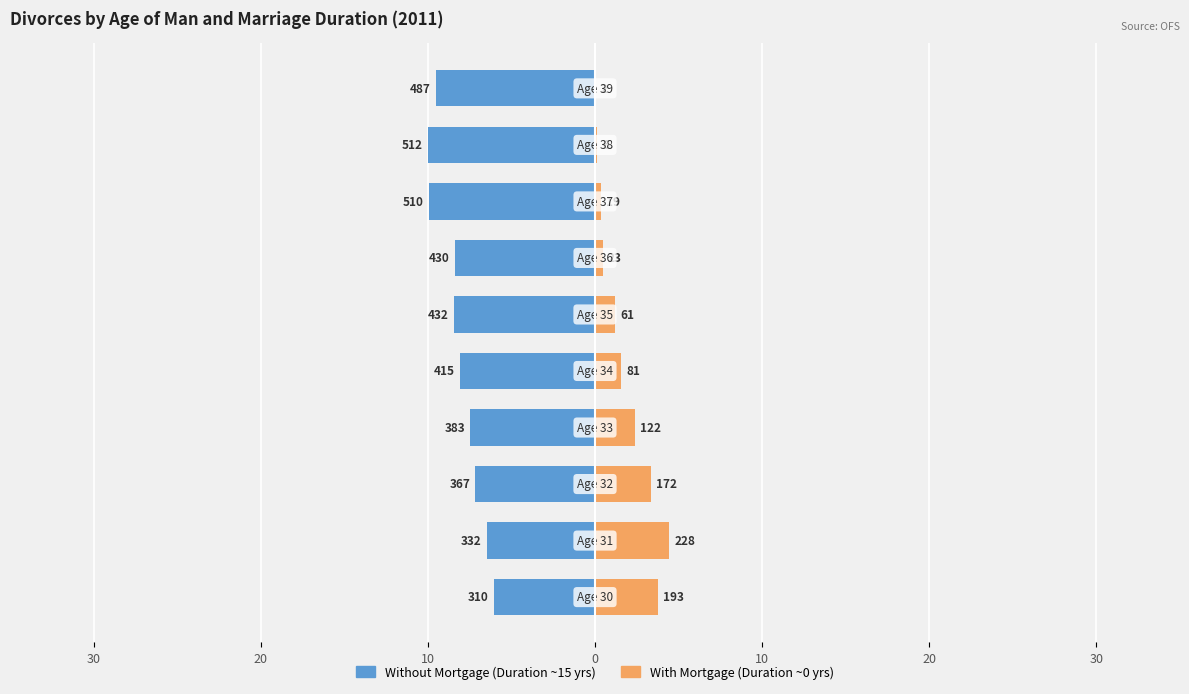

The value of Without Mortgage at 10 is -8.1. True or false?

True